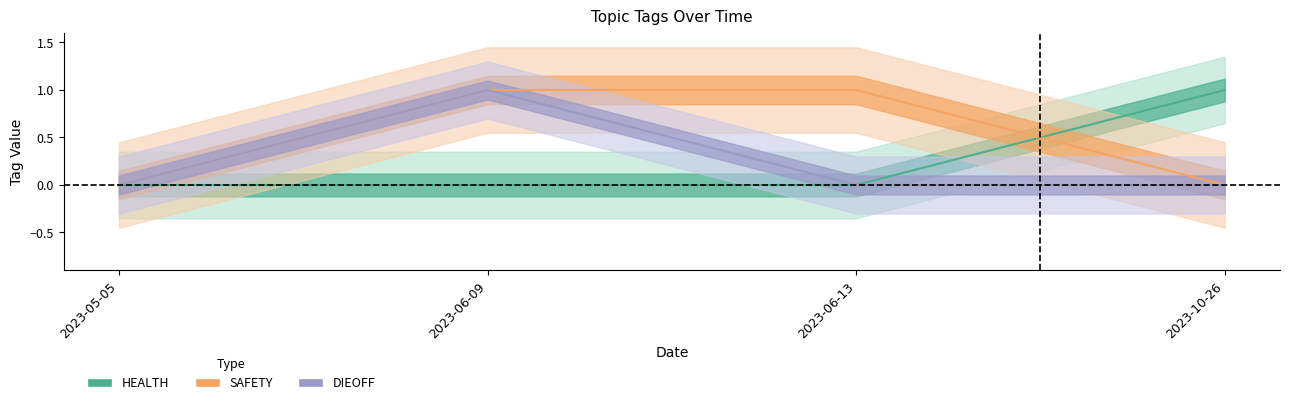

At 2023-06-13, list the series in order from smallest to largest.

HEALTH, DIEOFF, SAFETY